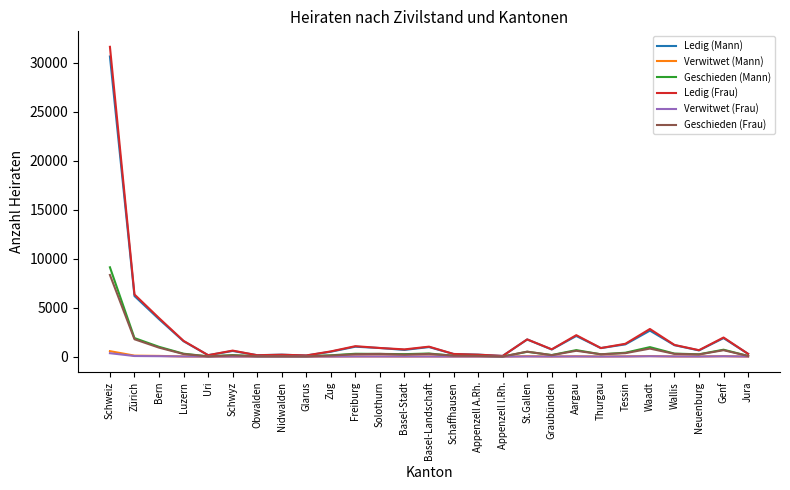

At which label is Geschieden (Frau) closest to 4172?

Zürich